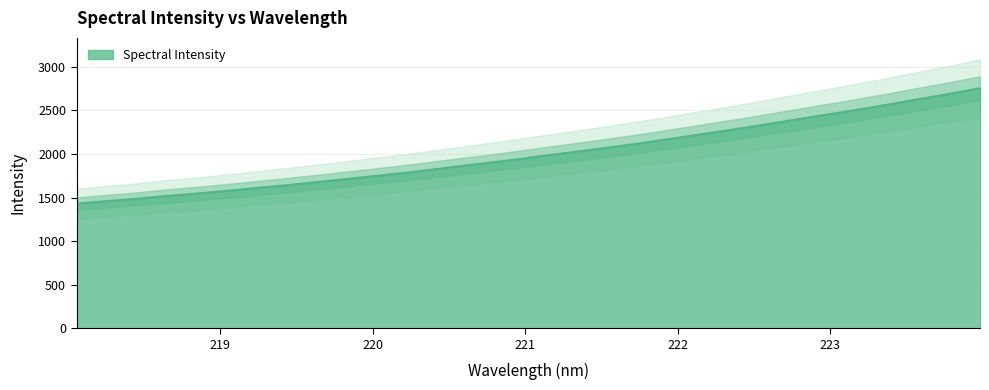

What is the sum of the values at 223.408 and 221.3083?

4596.8